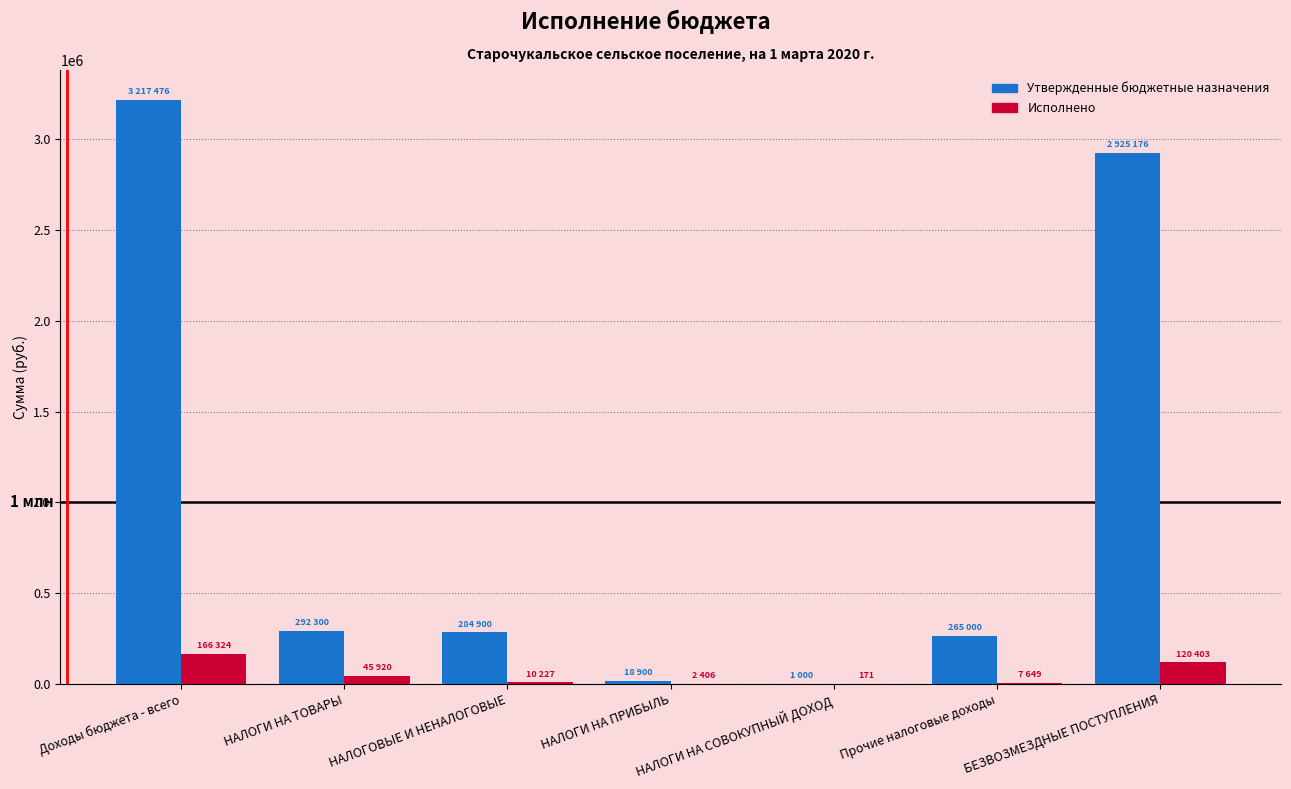

Which series changed the most between НАЛОГОВЫЕ И НЕНАЛОГОВЫЕ and НАЛОГИ НА ПРИБЫЛЬ?

Утвержденные бюджетные назначения